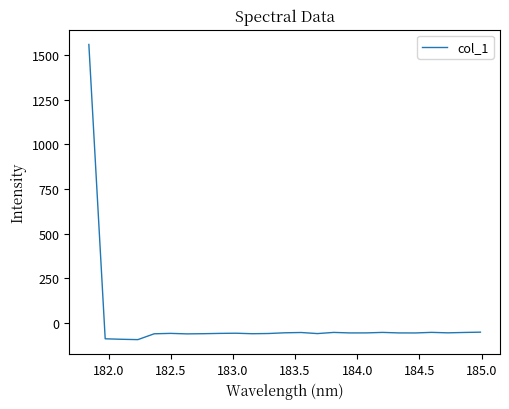

What is the greatest value displayed?

1558.5